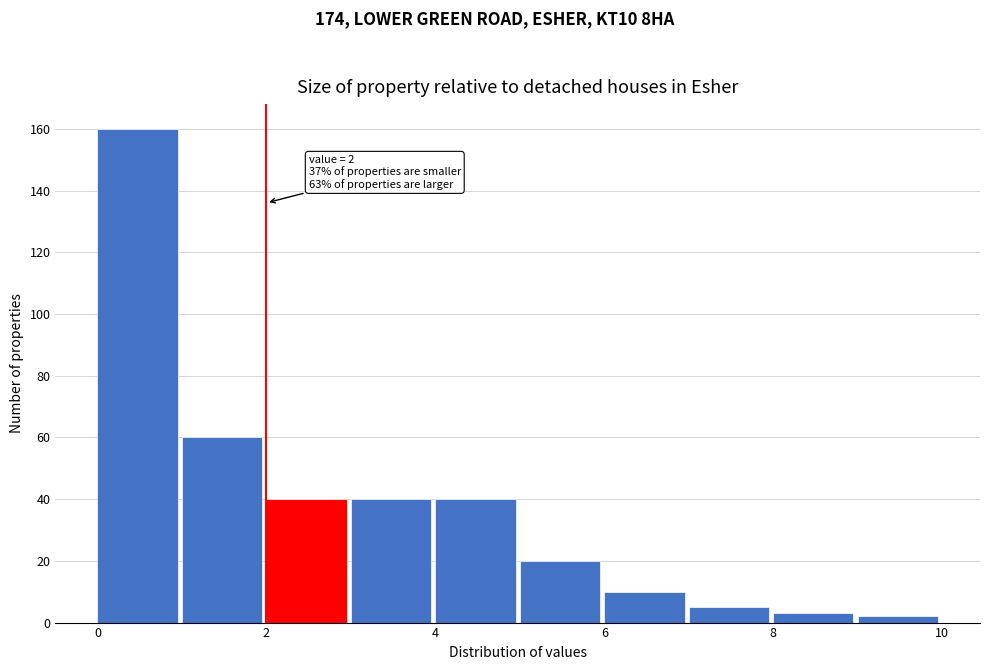

Which range on the x-axis has the tallest bar?

0 to 1